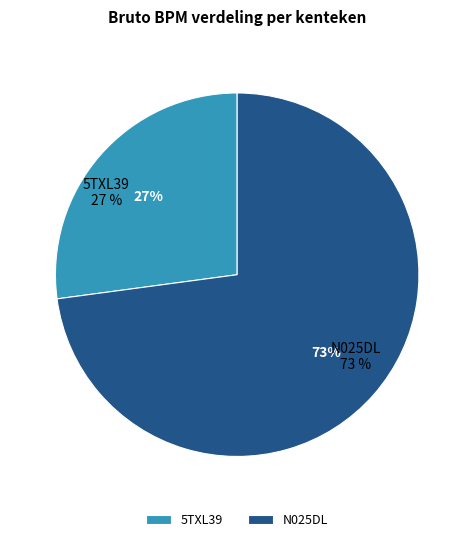

How many segments does this pie chart have?

2